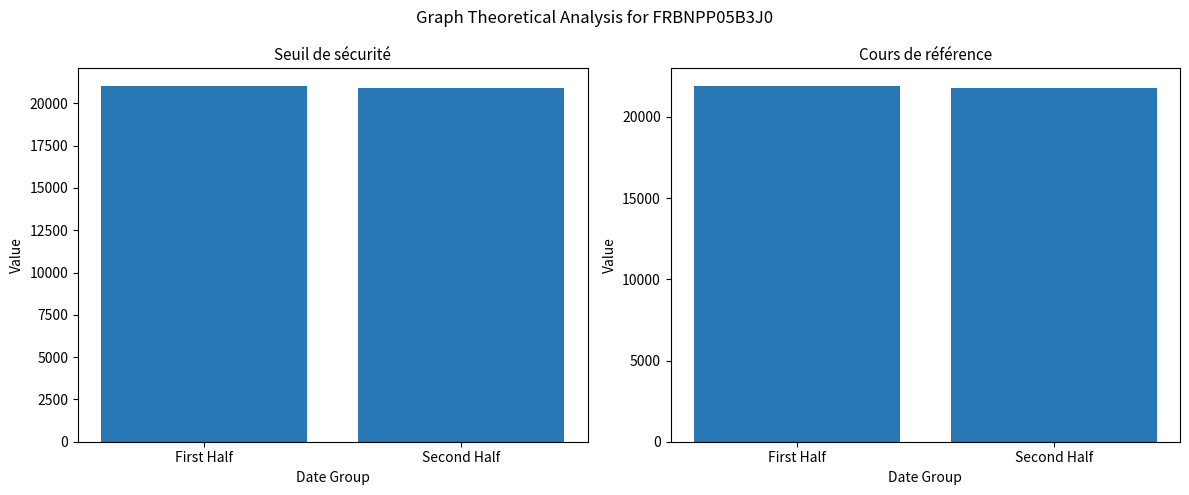

The Seuil de sécurité series shows 30329.3 at First Half. True or false?

False